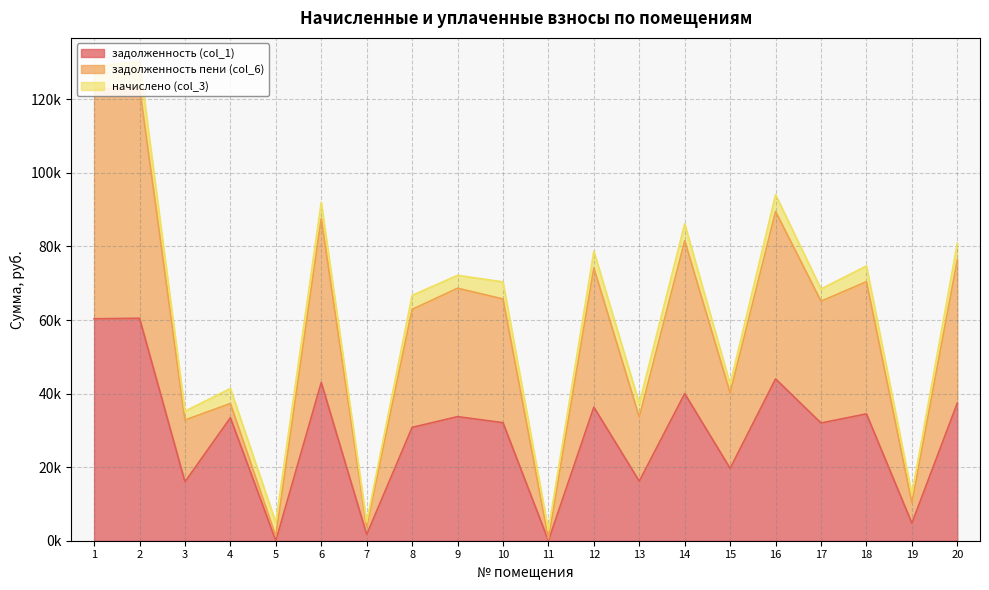

What is the sum of all задолженность пени (col_6) values?

1147777.3